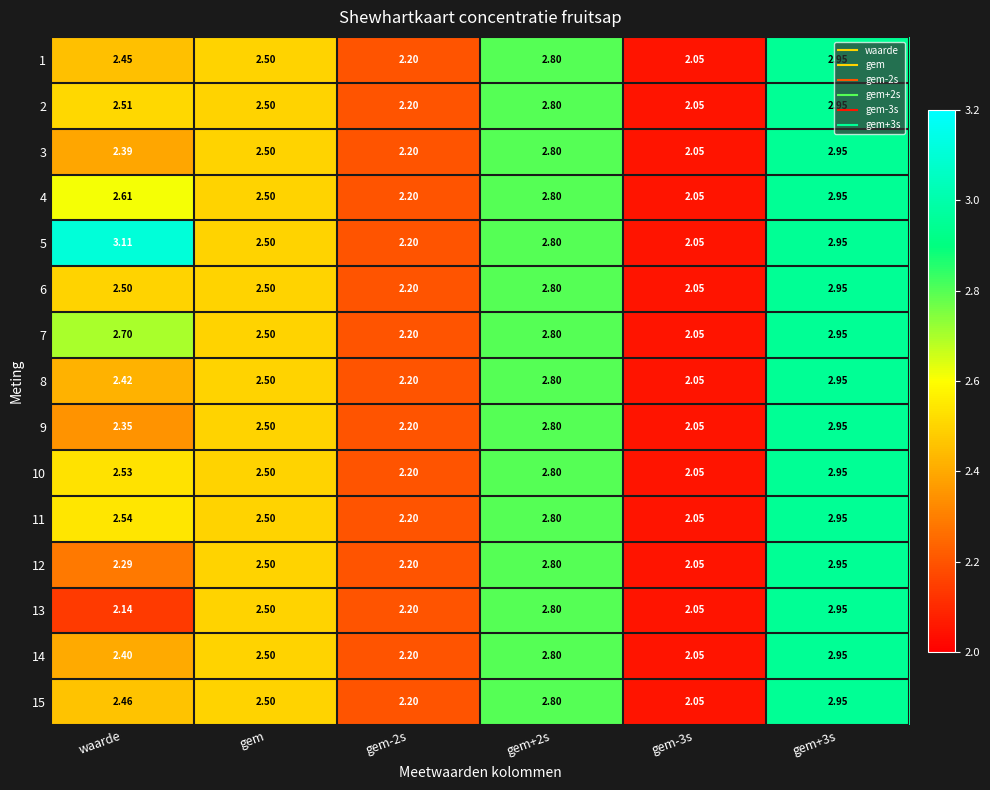

At which category does the chart reach its peak across all series?

waarde